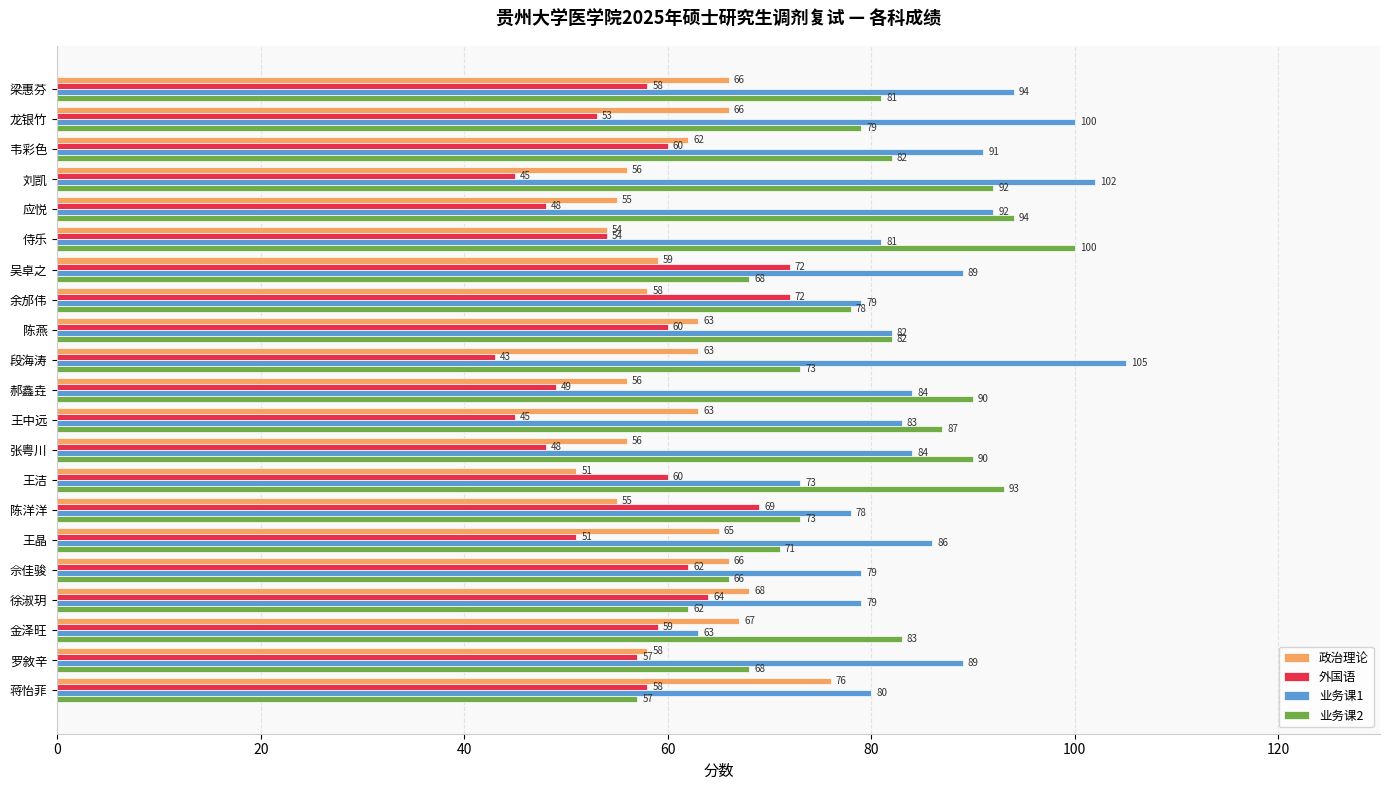

Count the number of data series in this chart.

4